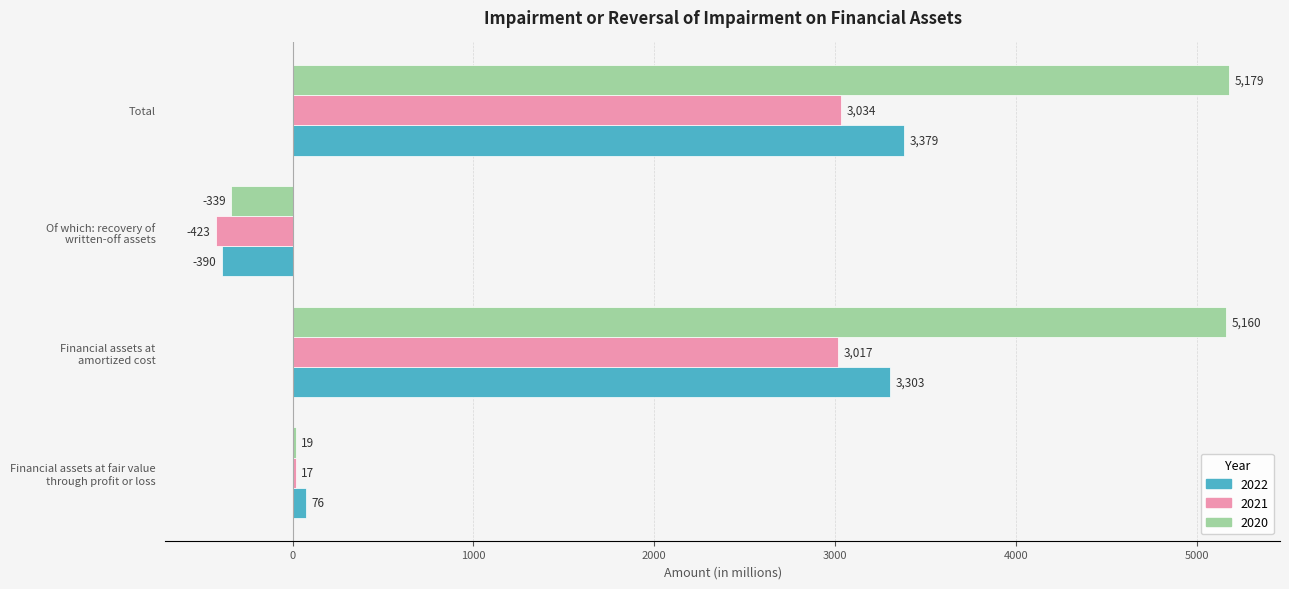

What are all the series names shown in the legend?

2022, 2021, 2020